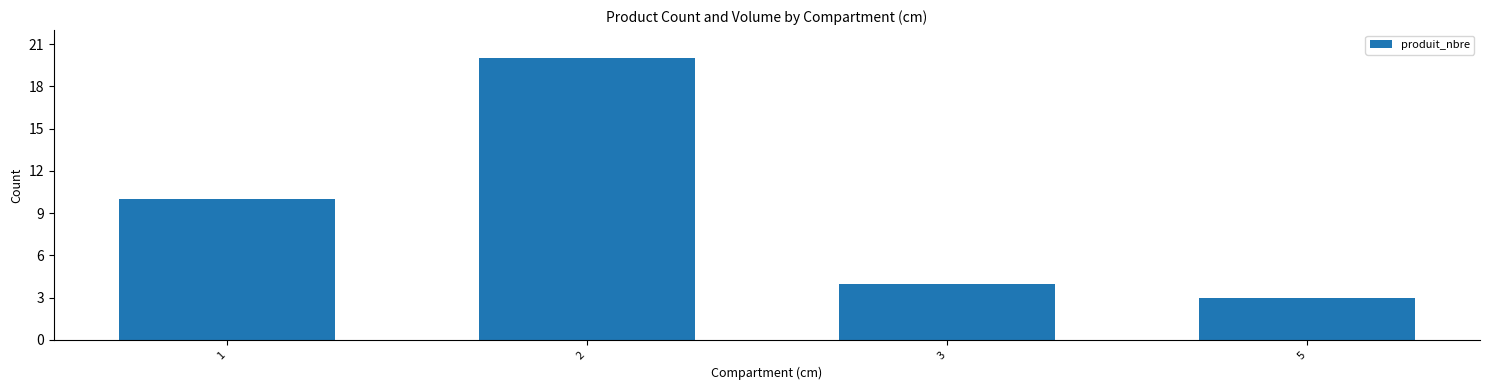

What is the maximum value shown in the chart?

20